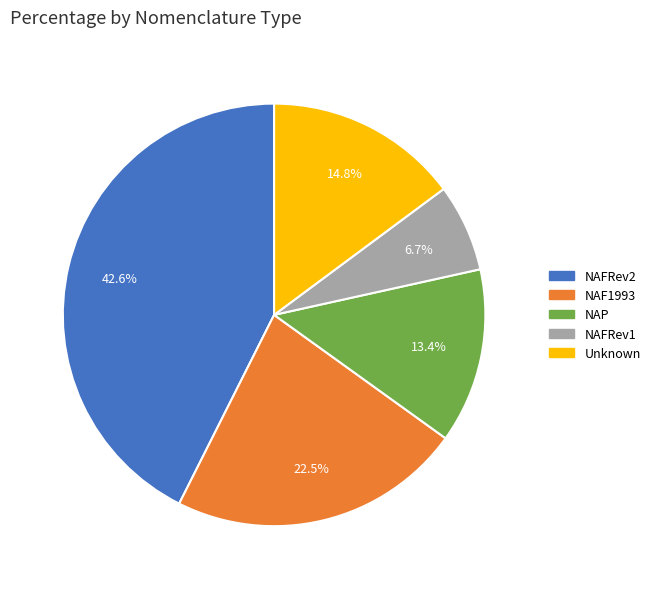

Which slice is the largest?

NAFRev2